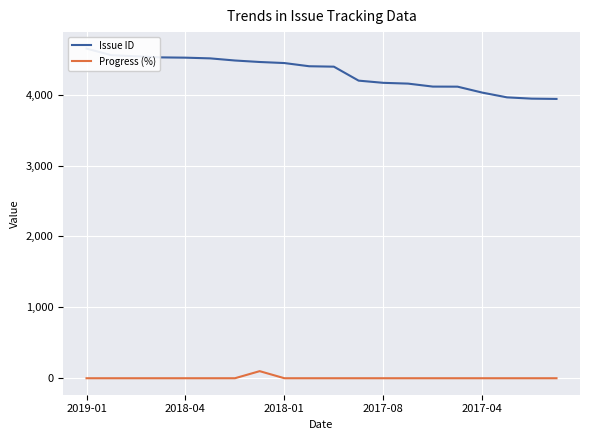

The value of Progress (%) at 2018-01 is 0. True or false?

True